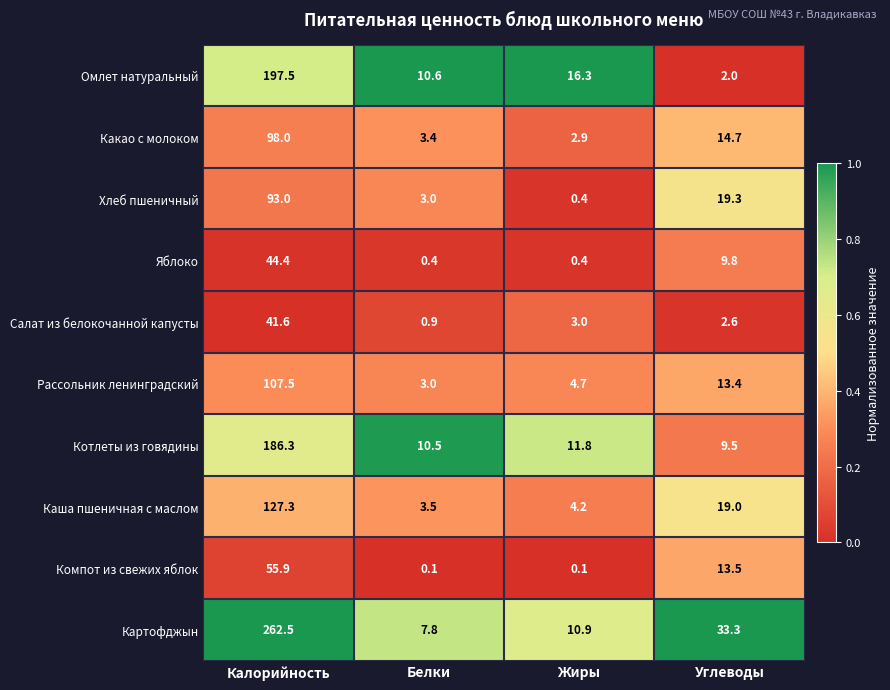

Read the Хлеб пшеничный value at Углеводы.

19.3